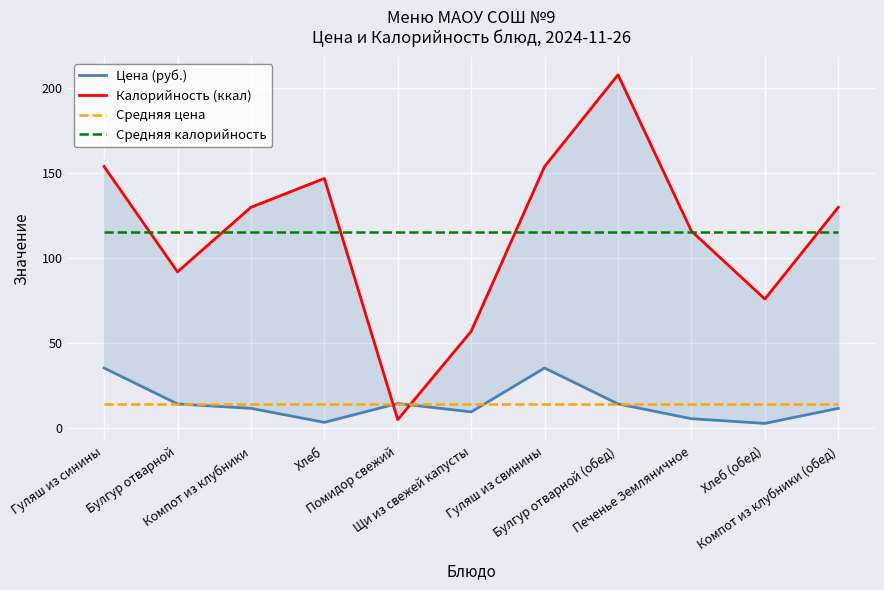

Is it true that Средняя цена equals 18.8 at Компот из клубники (обед)?

False